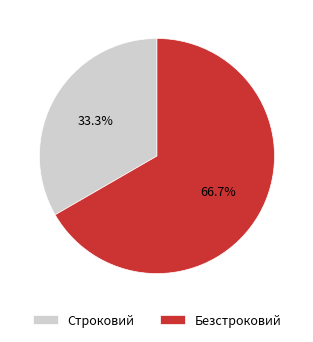

Does Строковий account for over 50% of the chart?

No